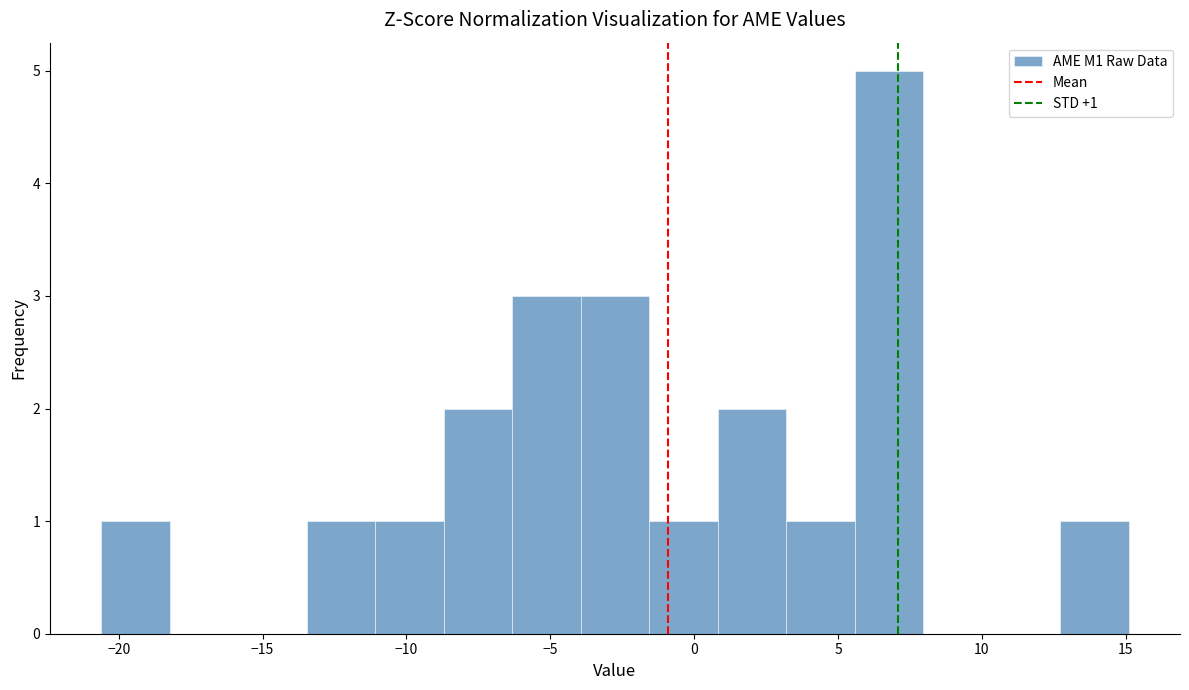

Over which range of the x-axis is the bar tallest?

5.5 to 8.0